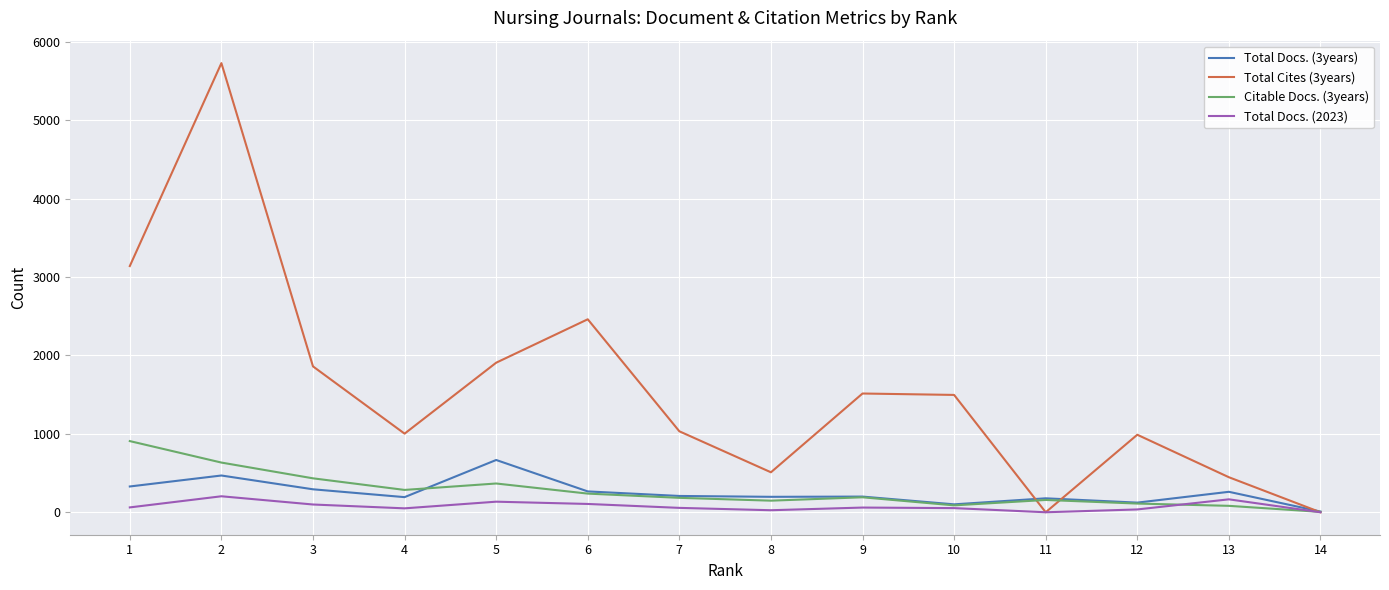

In Total Cites (3years), how many points are lower than both neighbors (excluding endpoints)?

3